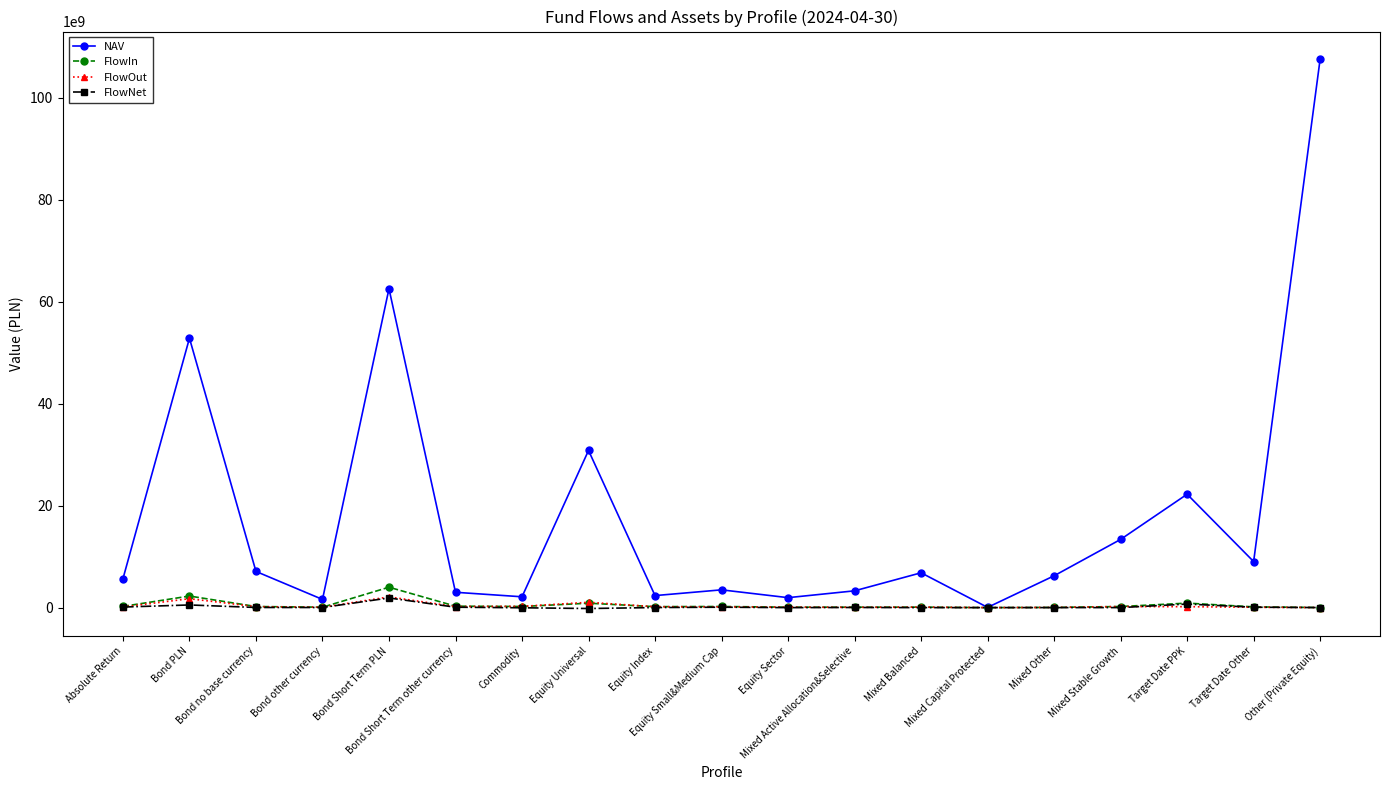

At how many categories does at least one series exceed 44586613670?

3